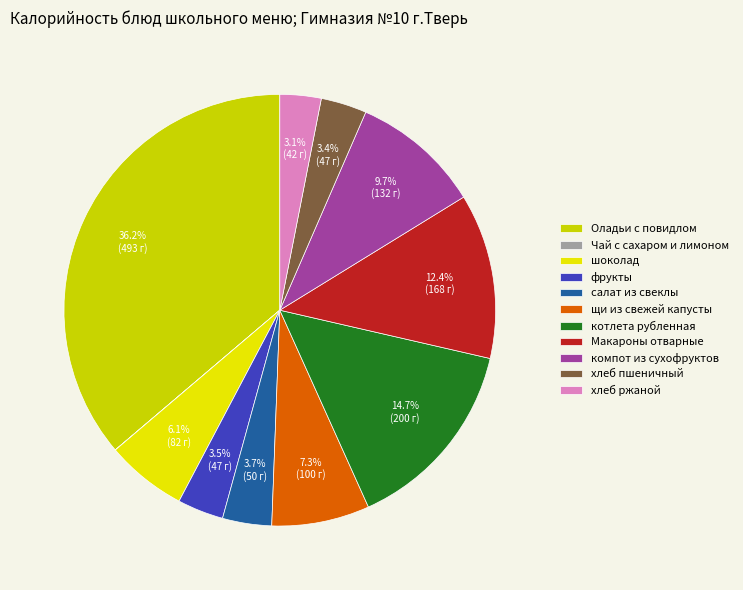

Does салат из свеклы represent more than half of the total?

No